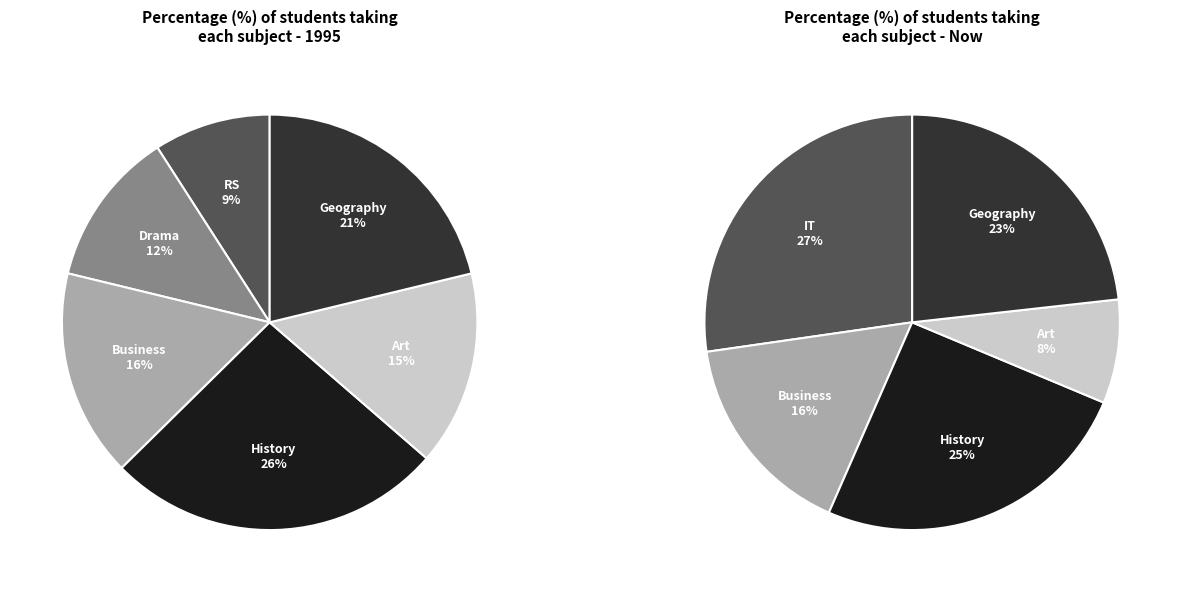

Is there any slice that represents more than half of the pie?

No